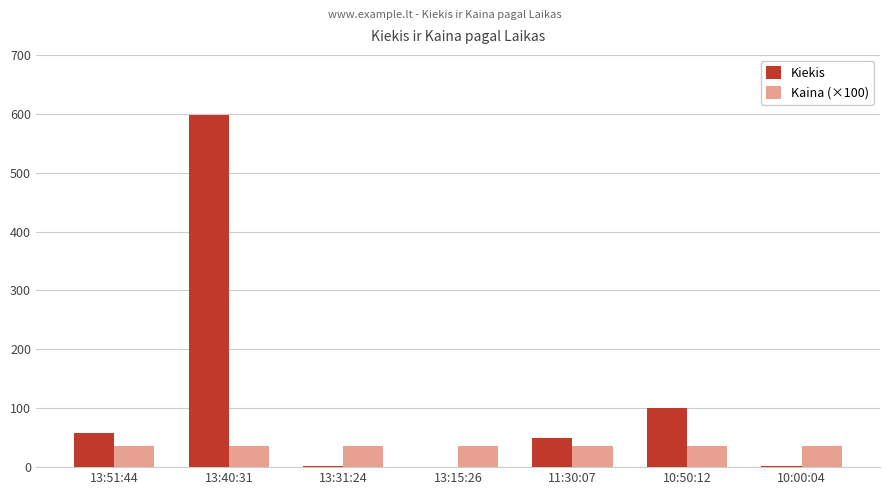

The Kaina (×100) series shows 35.9 at 13:15:26. True or false?

True